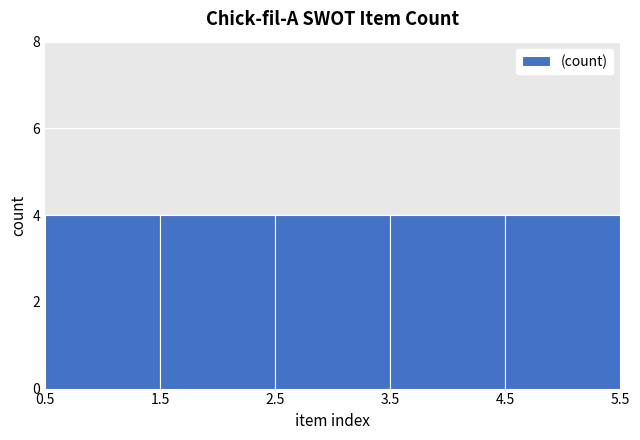

Reading left to right, transcribe this chart: for each bar, give the range it covers on the x-axis and its height. The values are not printed on the chart, so give them approximately, as read against the axis.

0.5 to 1.5: 4
1.5 to 2.5: 4
2.5 to 3.5: 4
3.5 to 4.5: 4
4.5 to 5.5: 4